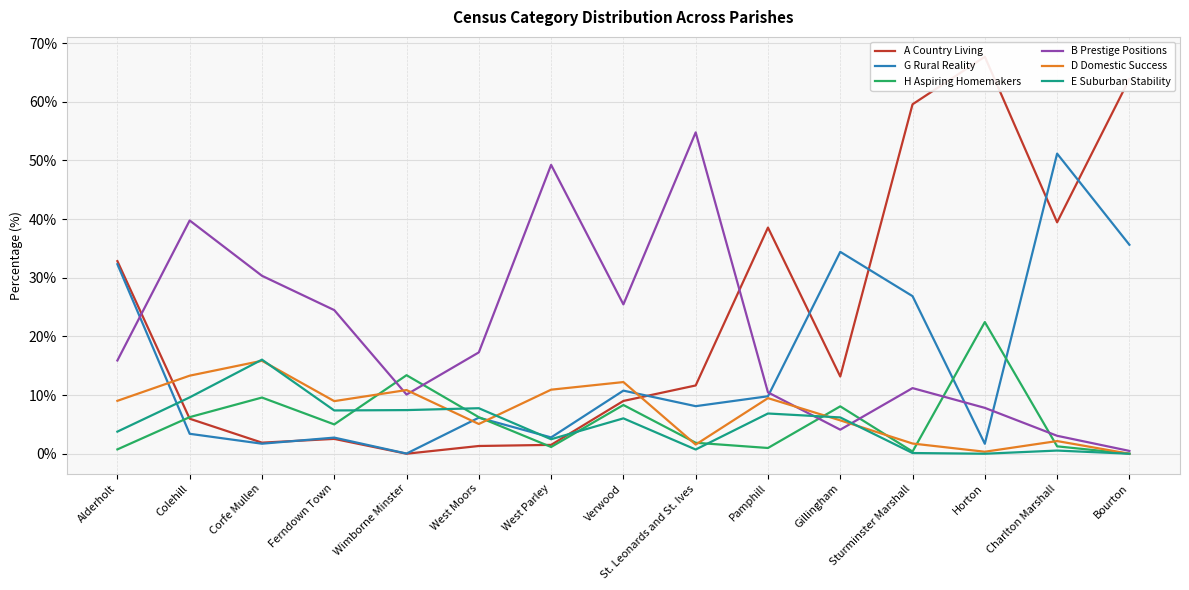

True or false: E Suburban Stability and H Aspiring Homemakers intersect in this chart.

True